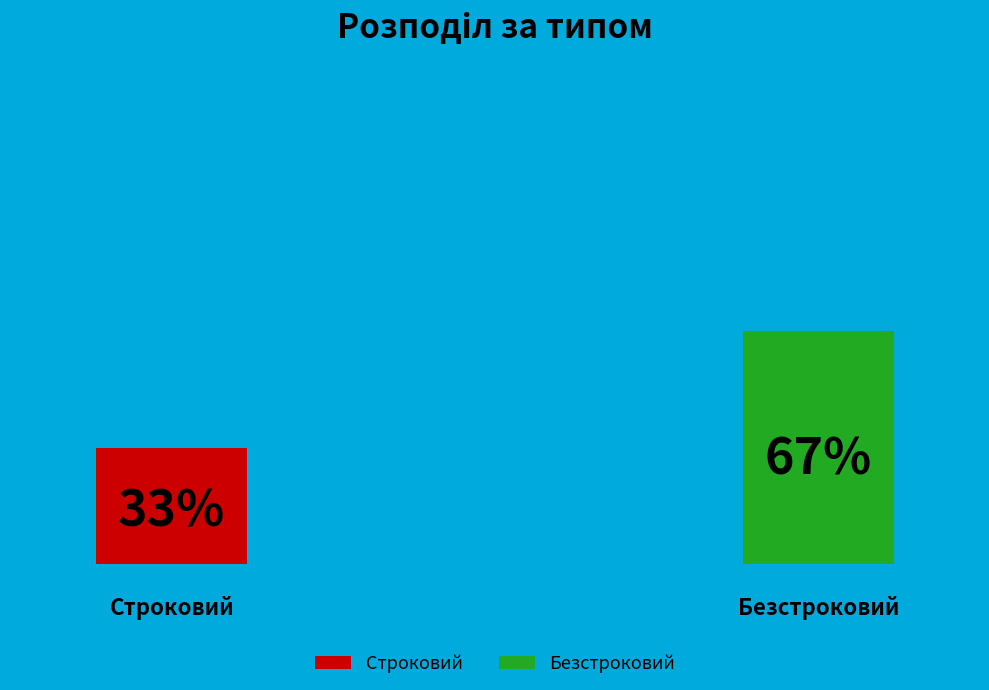

Which slice is the largest?

Безстроковий